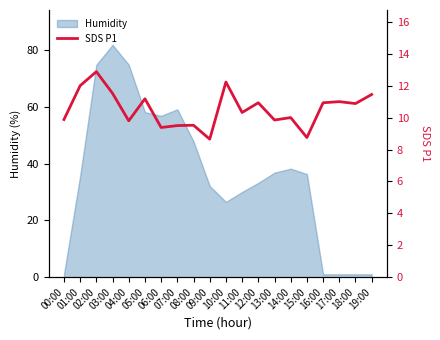

Where is the first local minimum?

04:00